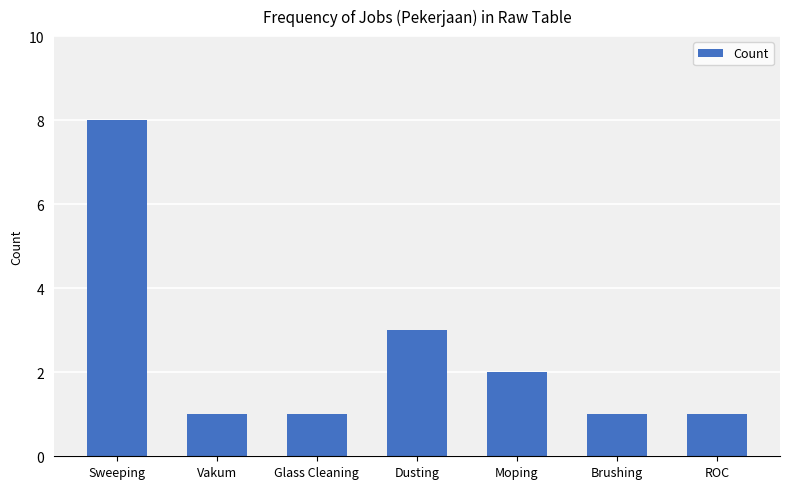

What is the difference between the maximum and minimum values?

7